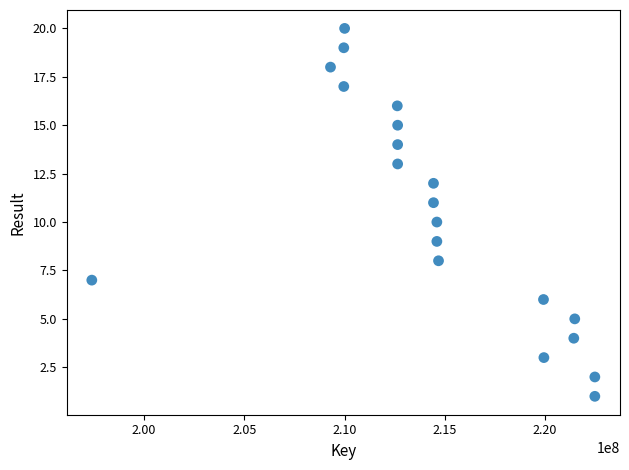

What is the range of Y values (max minus min)?

19